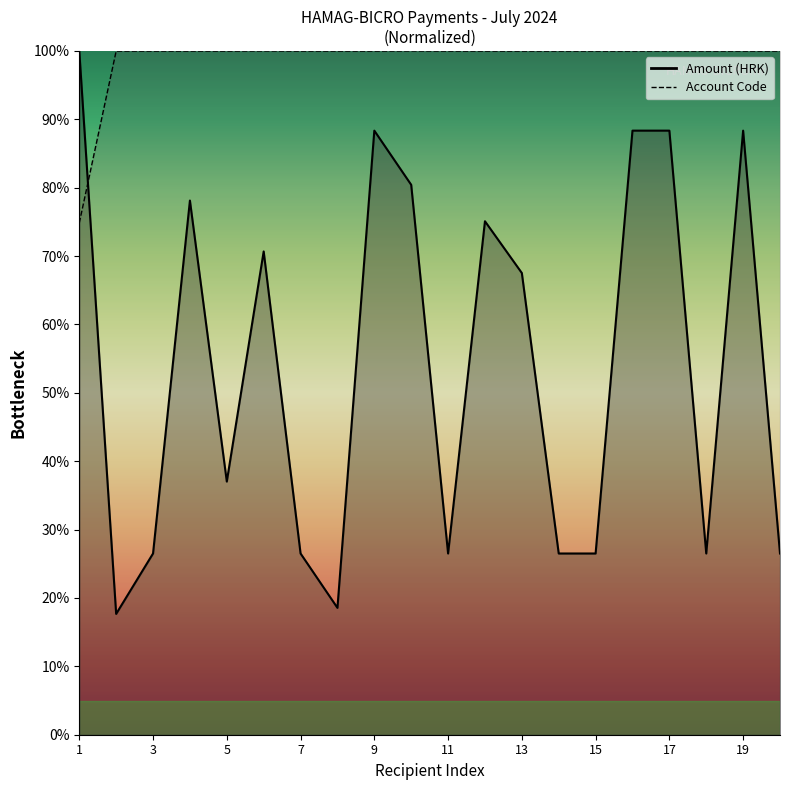

At which label is Amount (HRK) closest to 58?

13